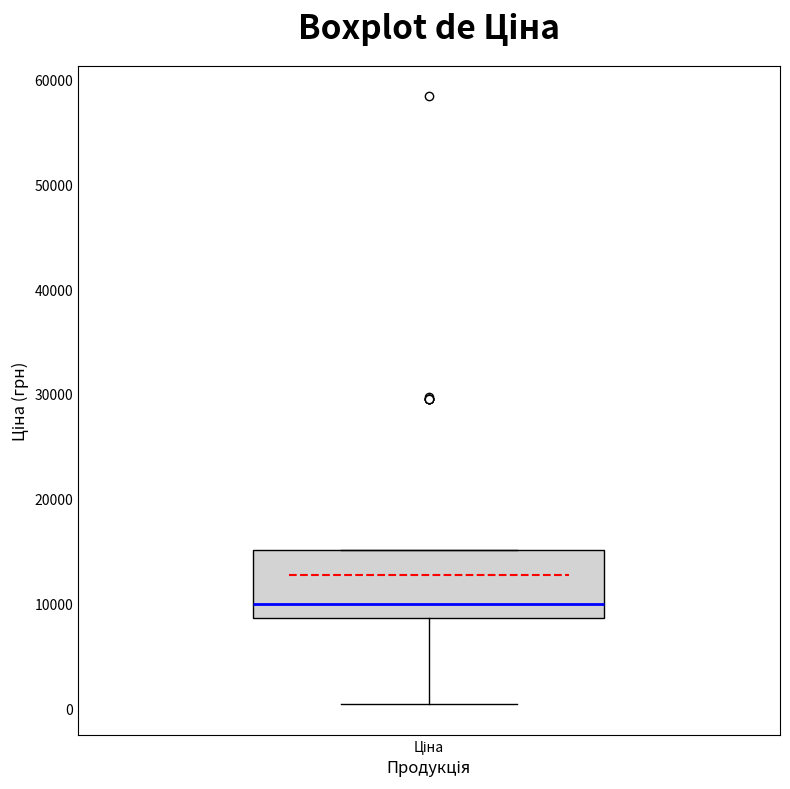

Where is the lower edge of the box for Ціна on the y-axis? The values are not printed on the chart, so give them approximately, as read against the axis.

9000